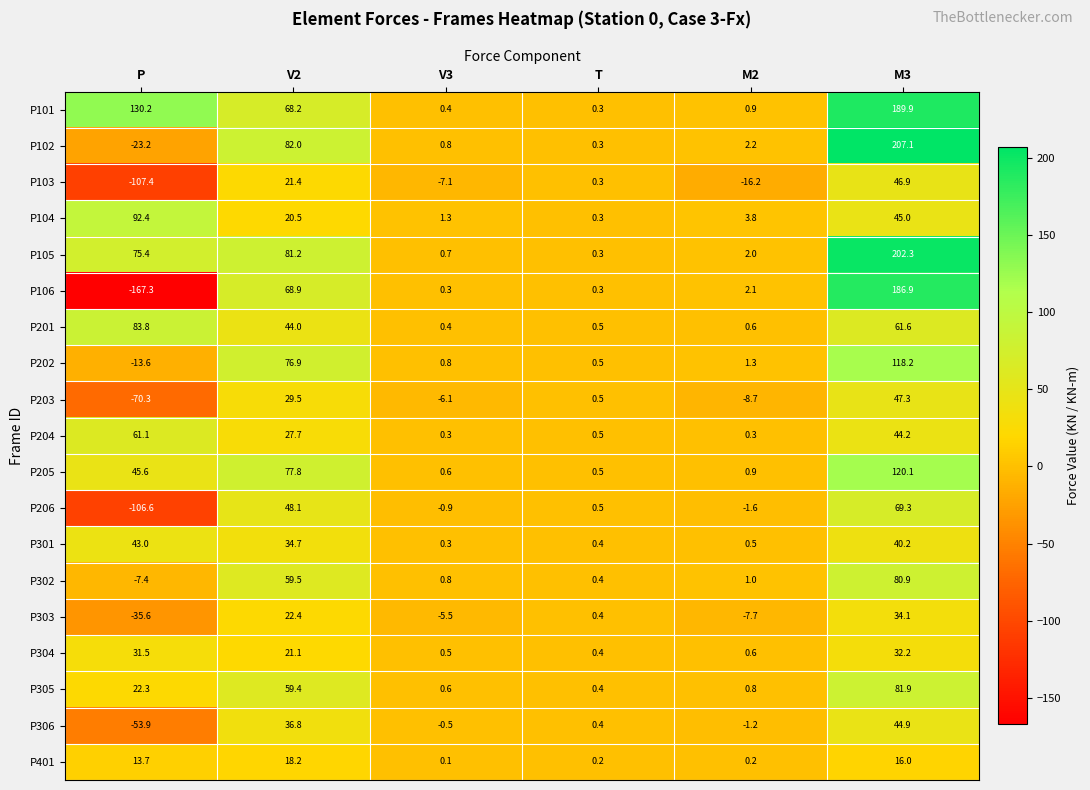

What is the maximum value shown in the chart?

207.1